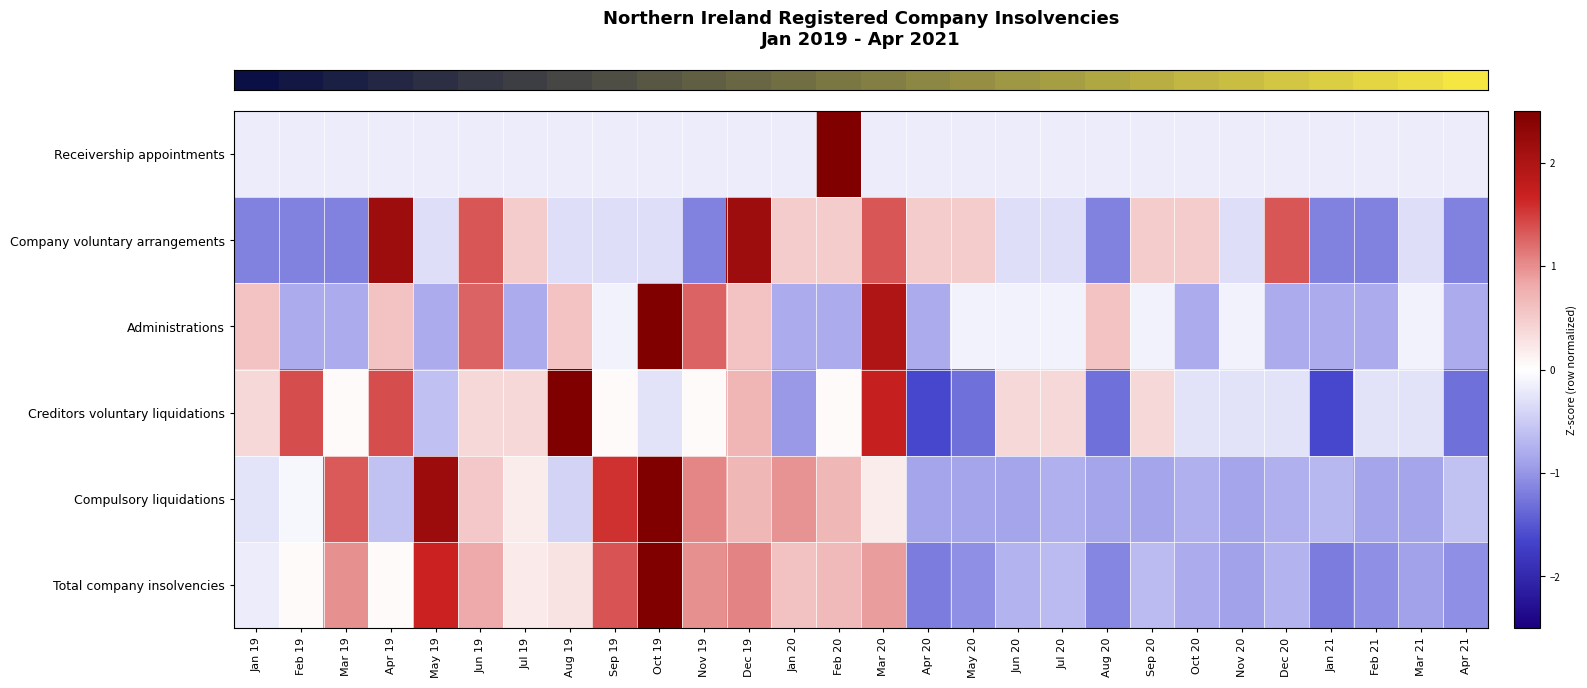

What is the difference between the highest and lowest values at Aug 19?

3.2